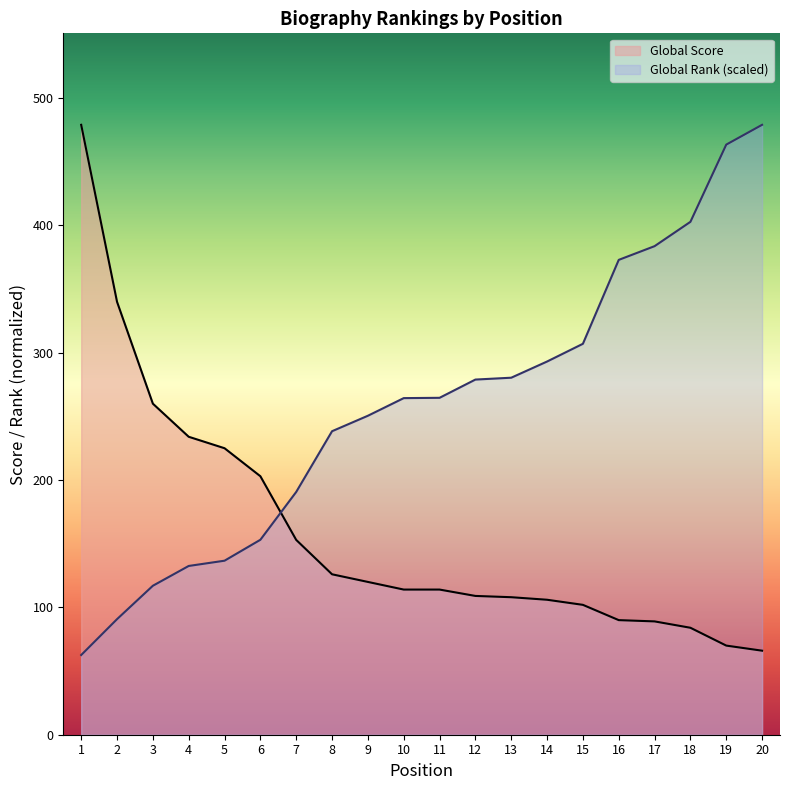

Between 7 and 13, which series saw the biggest shift?

Global Rank (scaled)